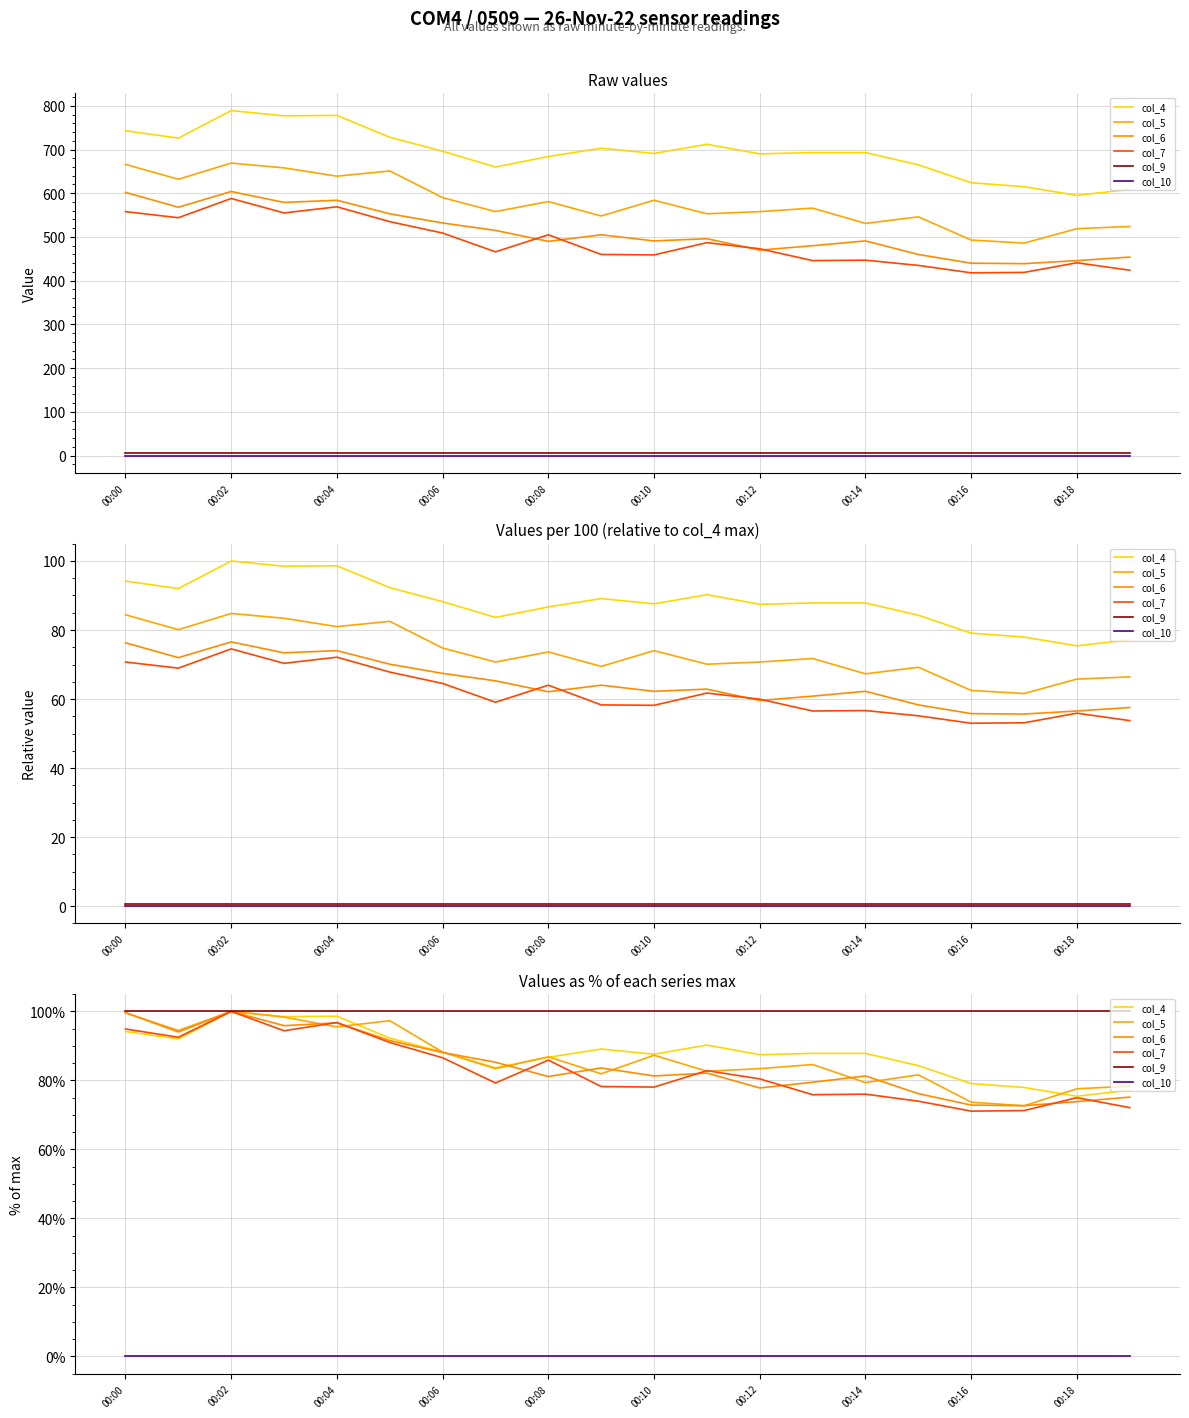

What is the minimum value for col_4?

75.4